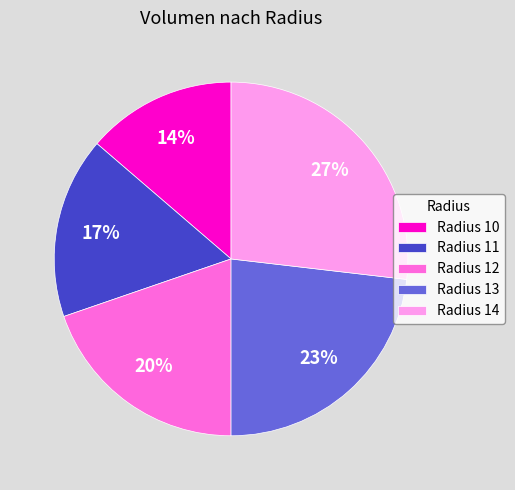

To the nearest percent, what is the combined percentage of Radius 12 and Radius 14?

47%